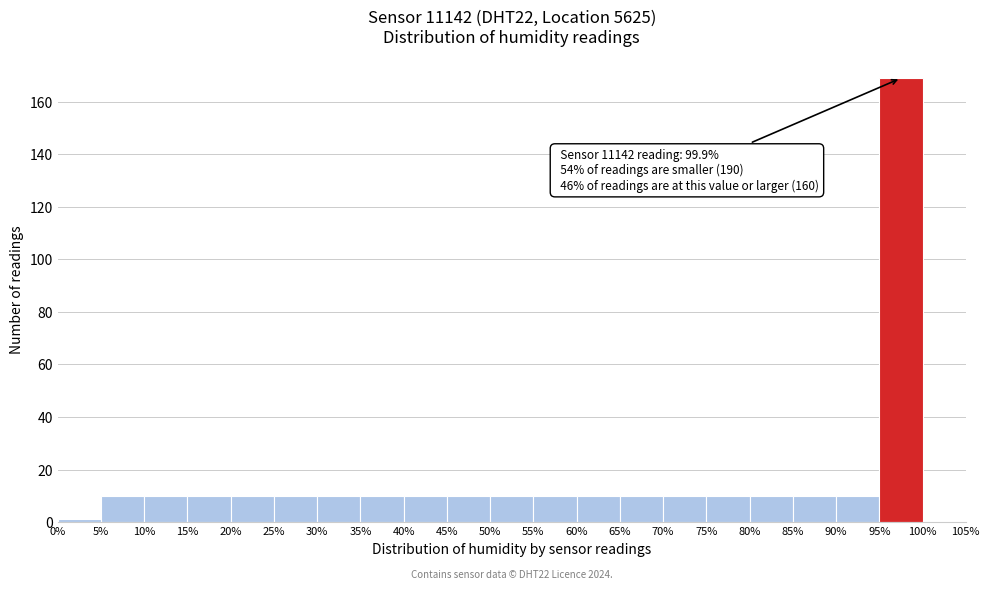

Over which range of the x-axis is the bar tallest?

95% to 100%